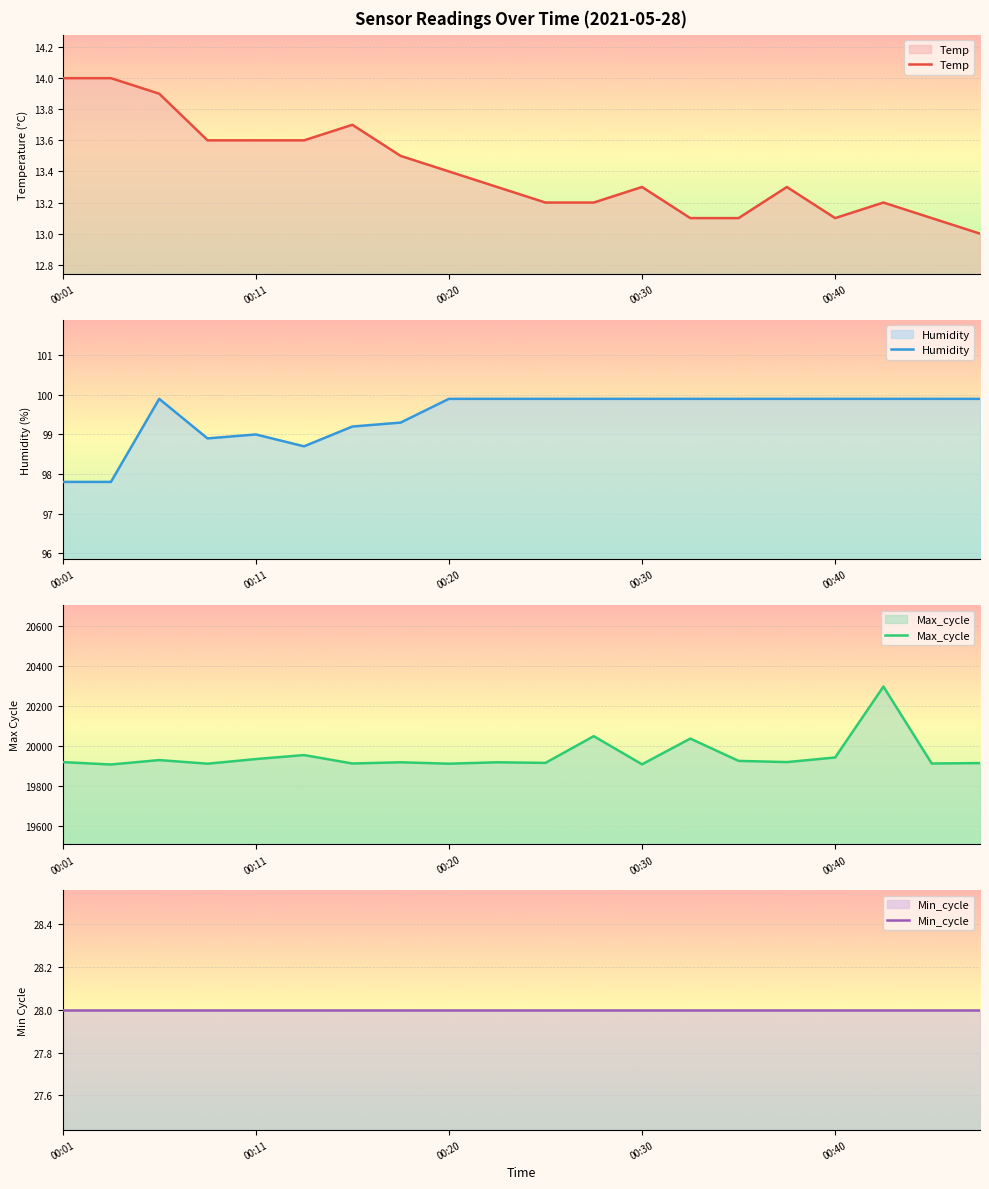

At how many categories does at least one series exceed 13989?

20